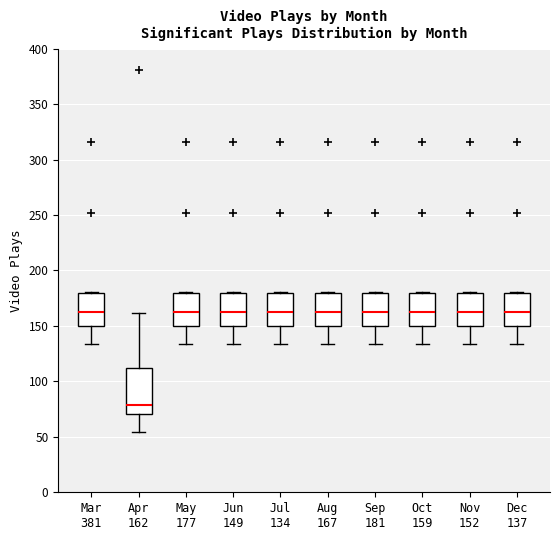

Reading left to right, transcribe this box plot: for each box, give where its median line is, the range the box spans, and where its two whiskers end, as read against the y-axis. The values are not printed on the chart, so give them approximately, as read against the axis.

Mar 381: median 165, box 150 to 180, whiskers 135 to 180
Apr 162: median 80, box 70 to 115, whiskers 55 to 160
May 177: median 165, box 150 to 180, whiskers 135 to 180
Jun 149: median 165, box 150 to 180, whiskers 135 to 180
Jul 134: median 165, box 150 to 180, whiskers 135 to 180
Aug 167: median 165, box 150 to 180, whiskers 135 to 180
Sep 181: median 165, box 150 to 180, whiskers 135 to 180
Oct 159: median 165, box 150 to 180, whiskers 135 to 180
Nov 152: median 165, box 150 to 180, whiskers 135 to 180
Dec 137: median 165, box 150 to 180, whiskers 135 to 180